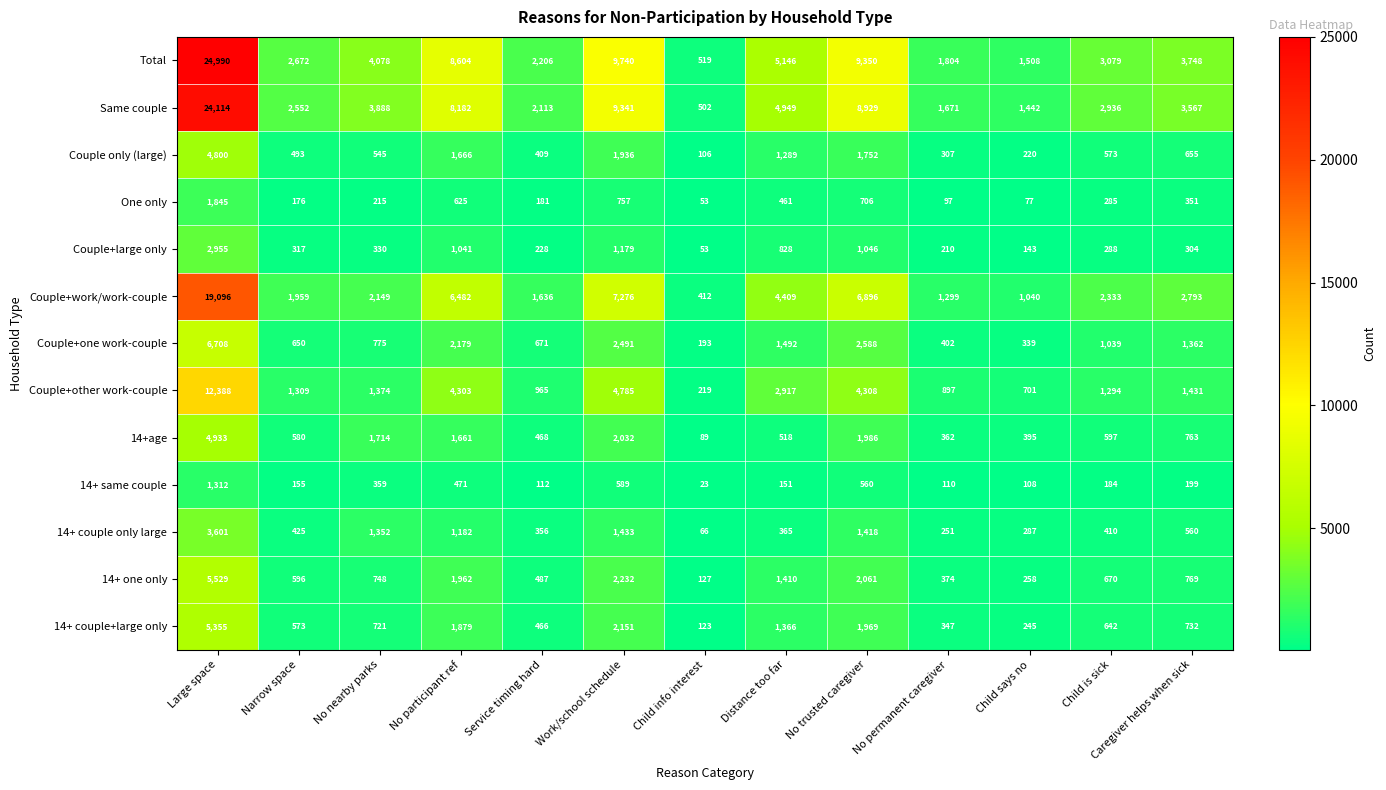

The value of Couple+other work-couple at No permanent caregiver is 897. True or false?

True